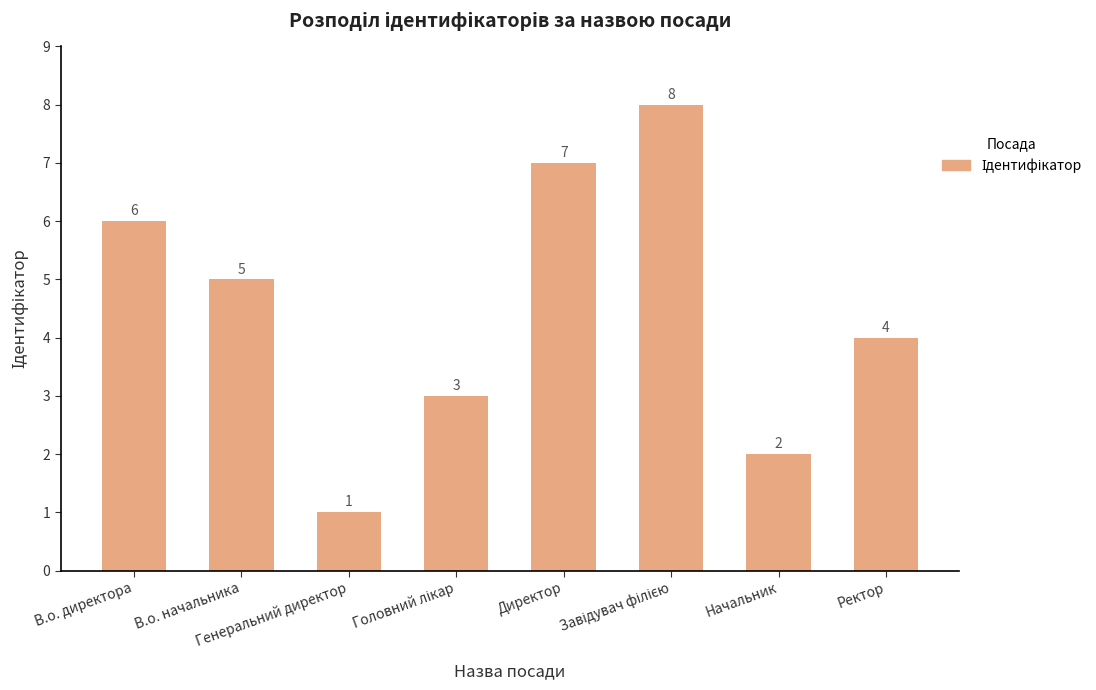

What is the smallest value displayed?

1